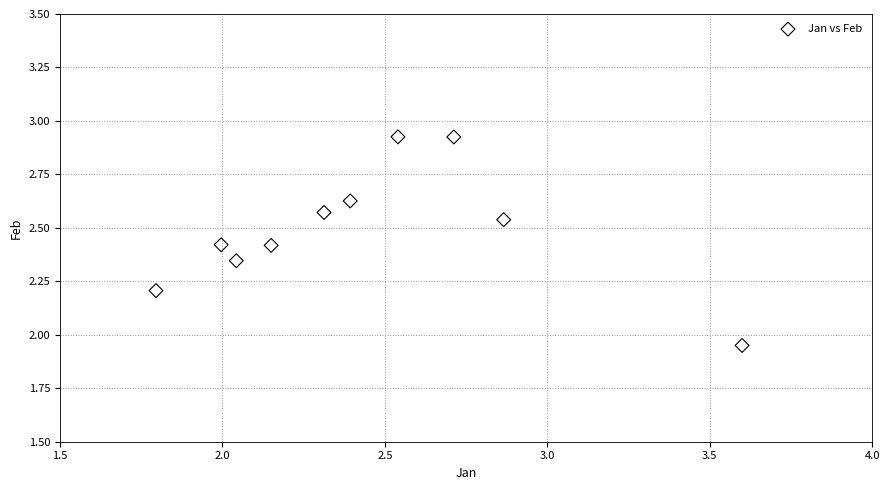

What is the range of X values (max minus min)?

1.8